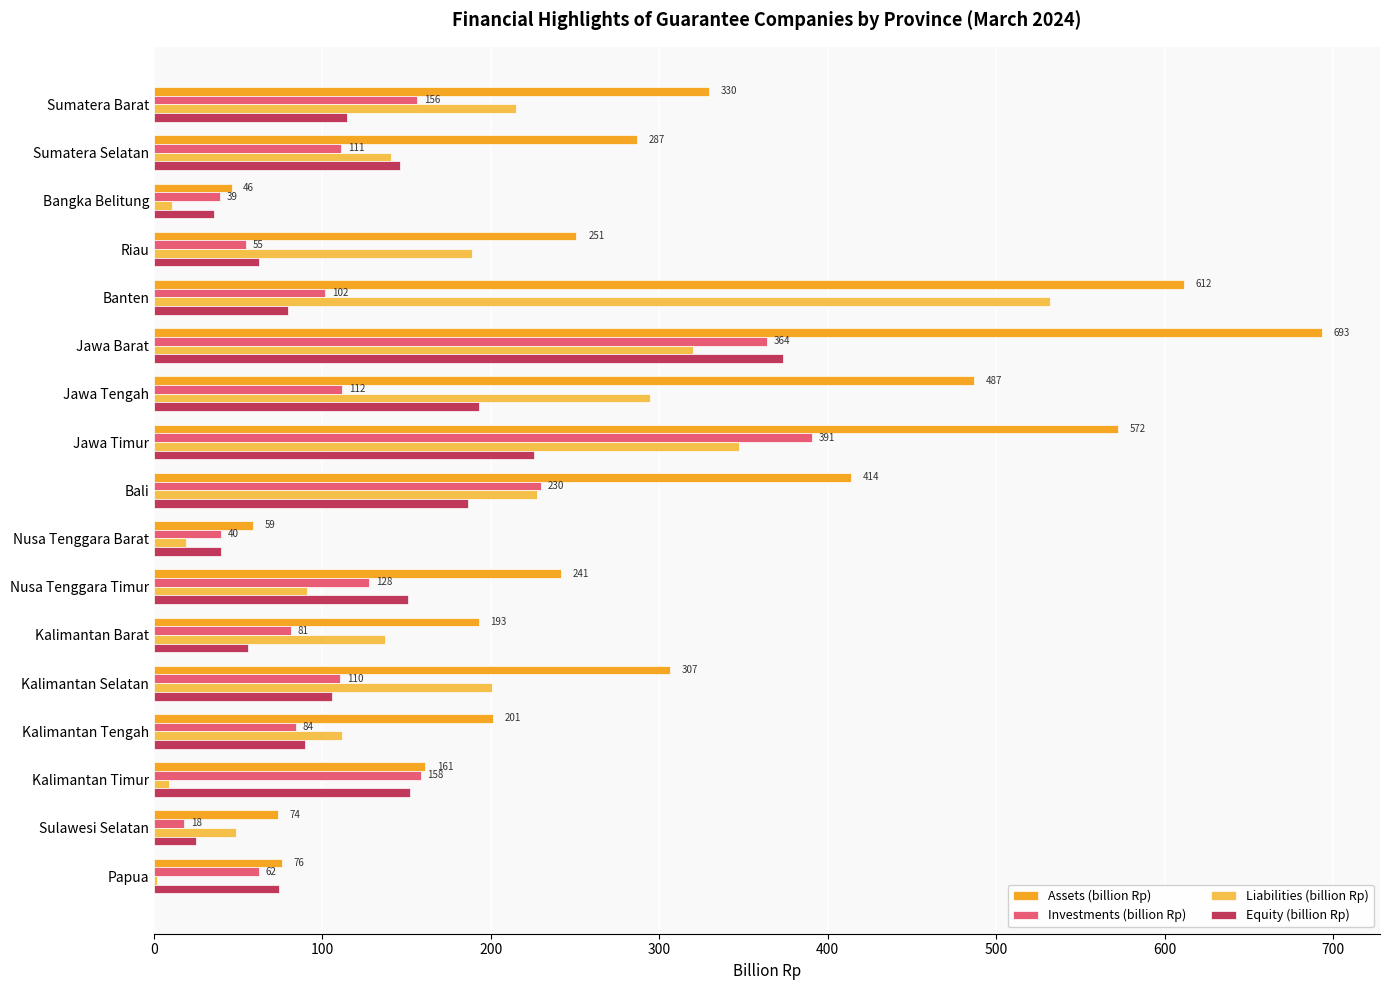

The value of Assets (billion Rp) at Jawa Timur is 572.5. True or false?

True